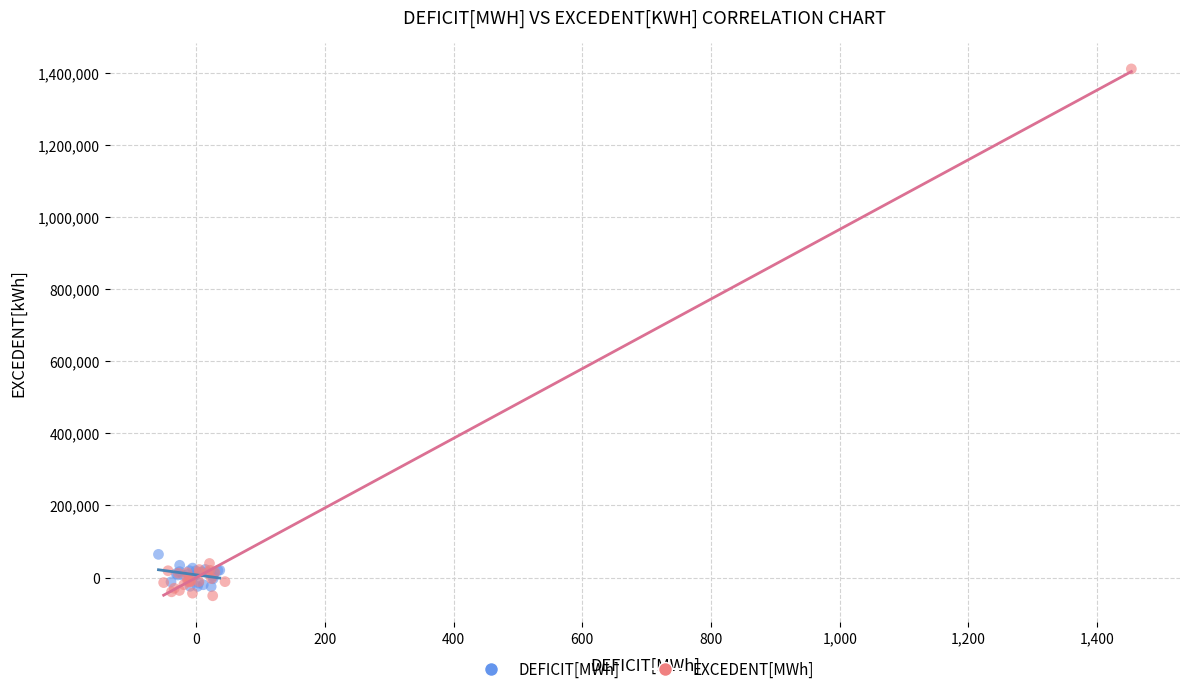

What are all the series names shown in the legend?

DEFICIT[MWh], EXCEDENT[MWh]